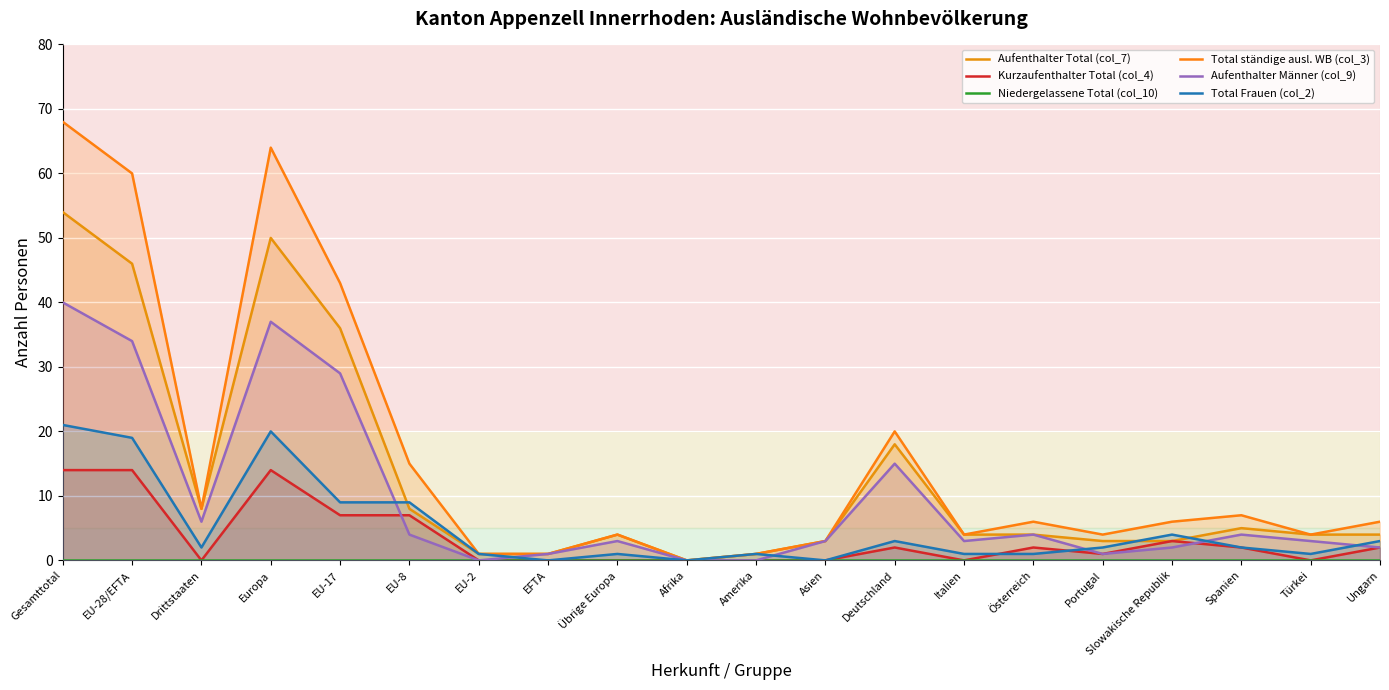

True or false: Niedergelassene Total (col_10) has more than 1 interior local peaks.

False